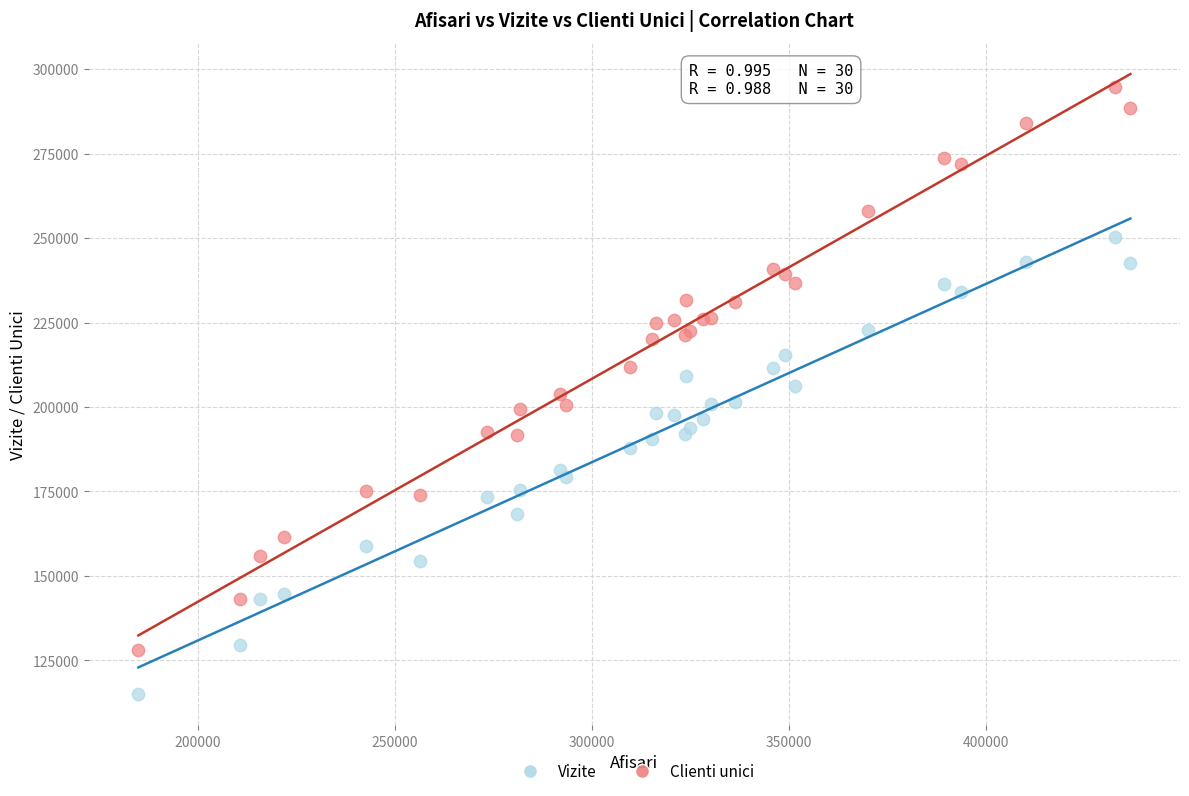

What are all the series names shown in the legend?

Vizite, Clienti unici